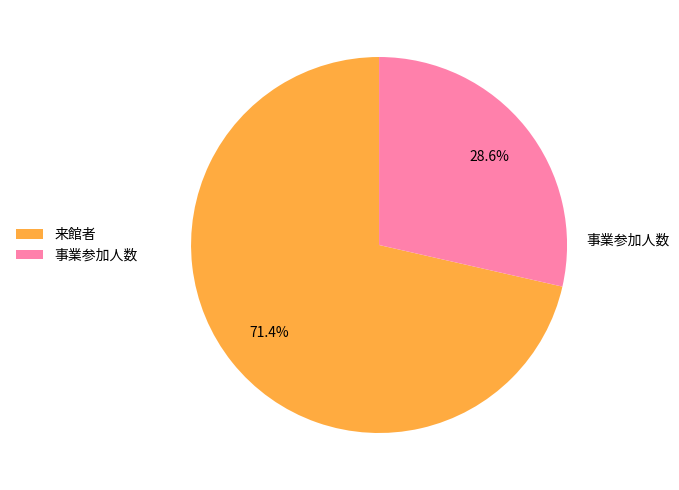

What is the ratio of the value at 事業参加人数 to the value at 来館者?

0.4